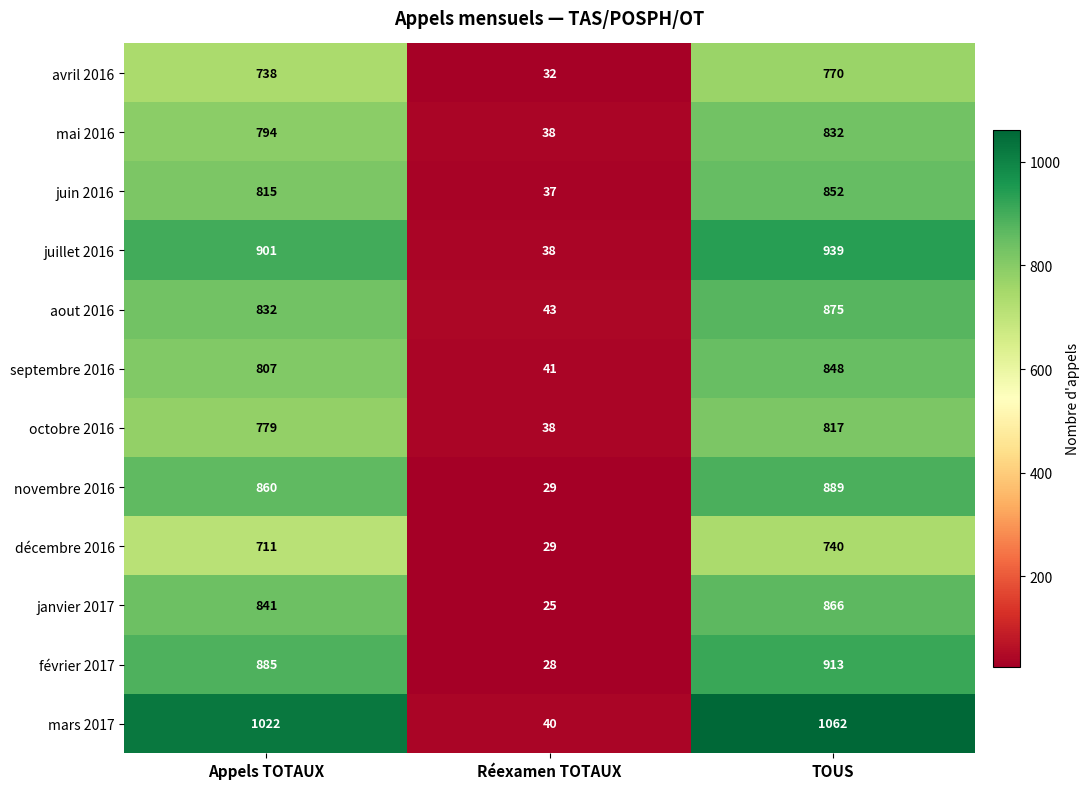

At which category is the sum across all series the highest?

TOUS